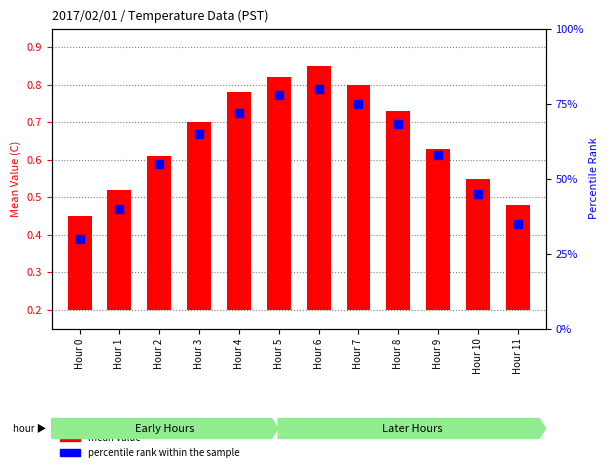

Which series reaches the minimum Y coordinate?

mean value